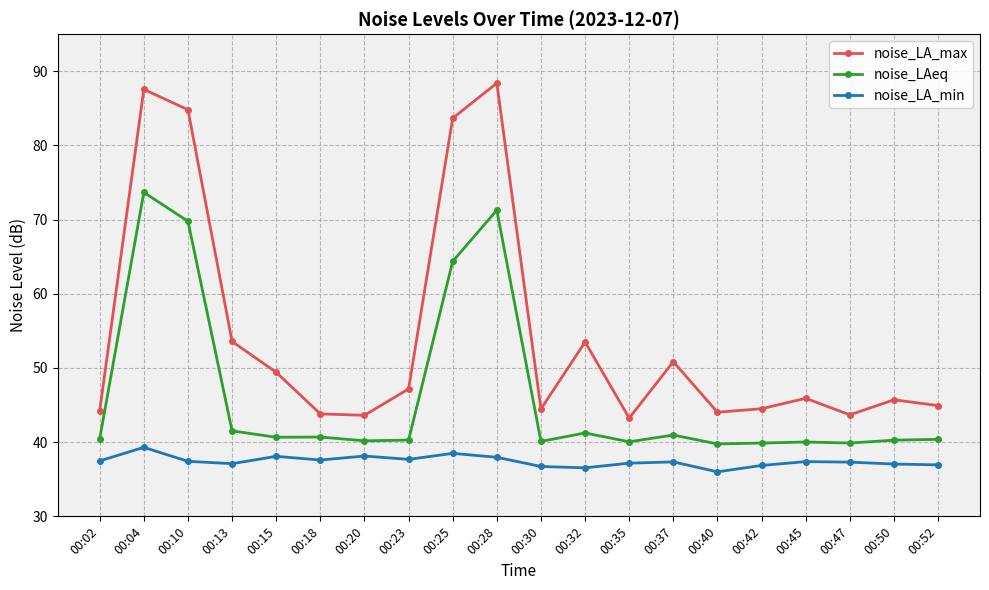

Where is noise_LAeq nearest to the value 56?

00:25